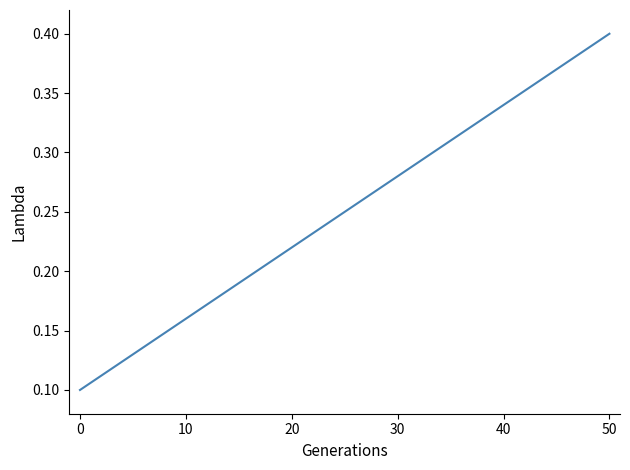

How many lines are shown in the chart?

1